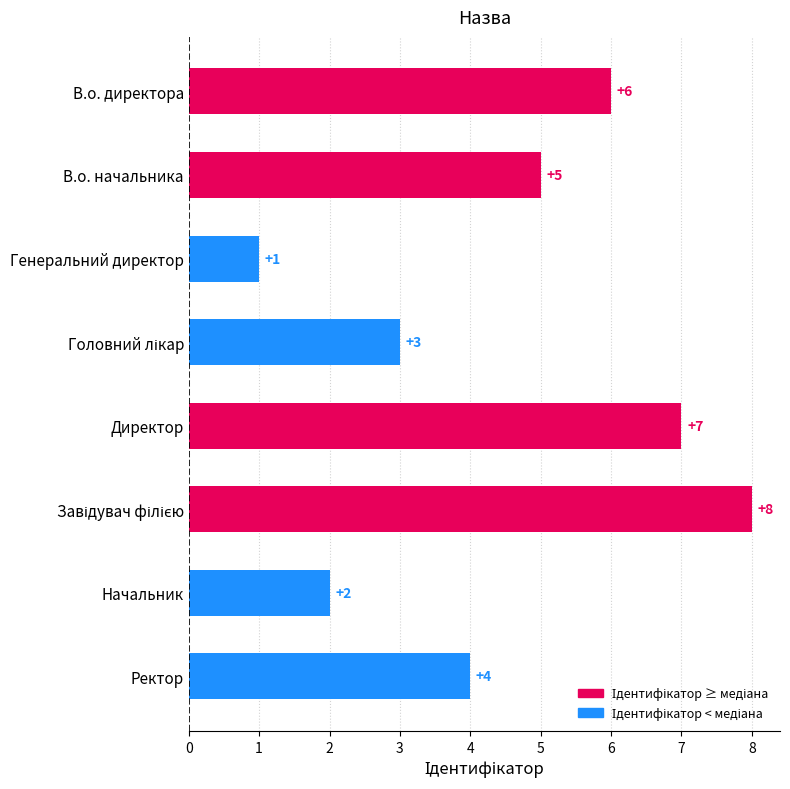

The chart shows a value of 4 at Ректор. True or false?

True